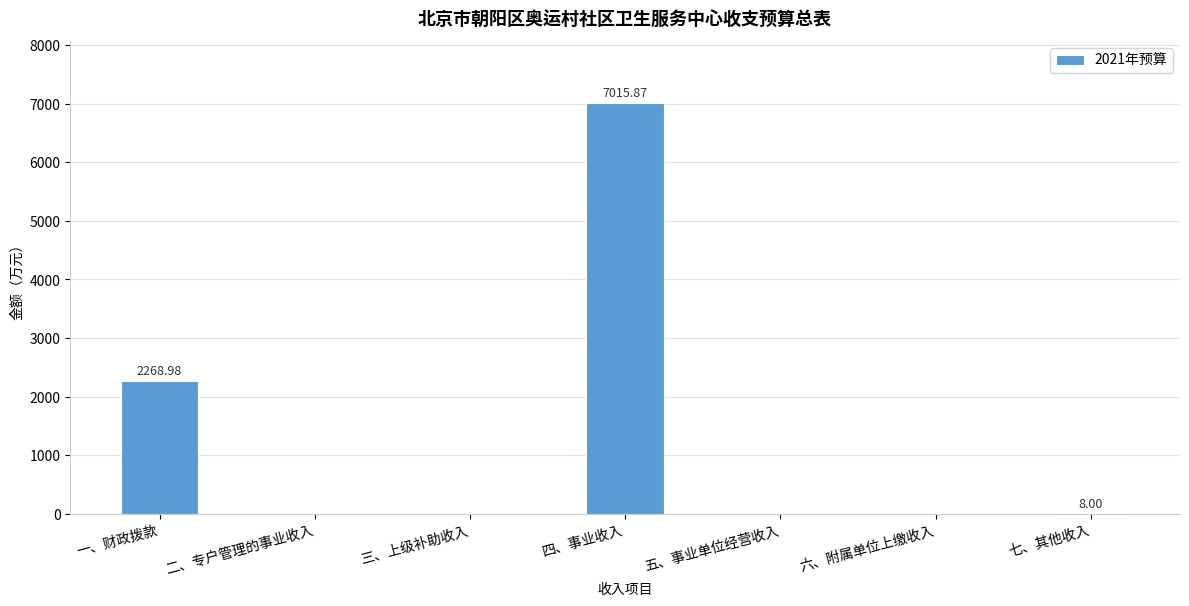

The chart shows a value of -2667.6 at 三、上级补助收入. True or false?

False